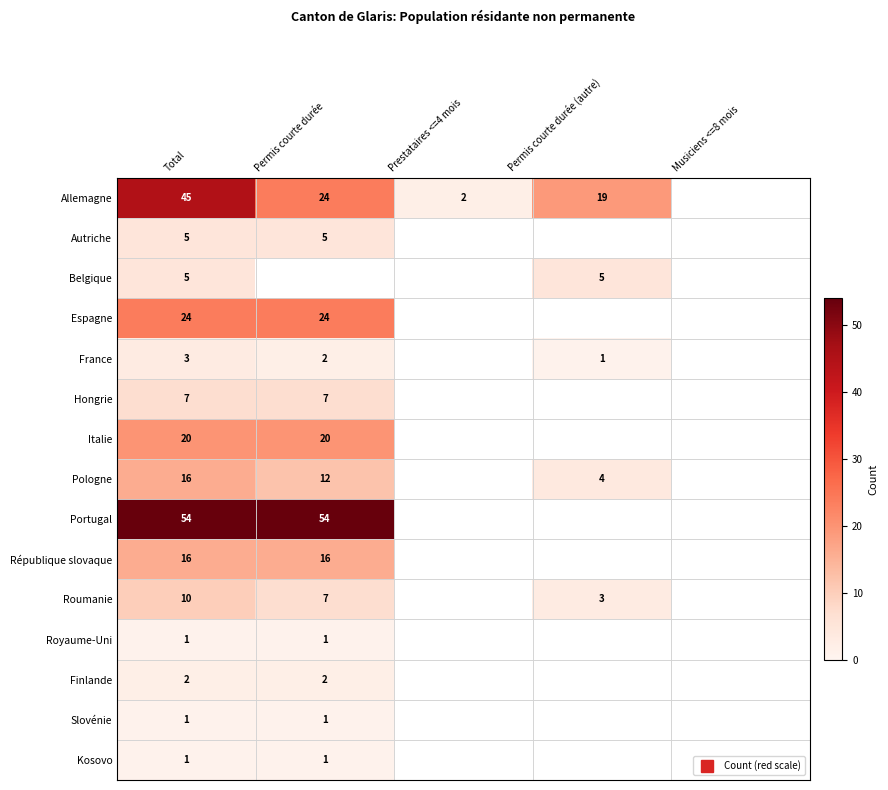

What is the approximate value of Pologne at Permis courte durée (autre)?

4.0